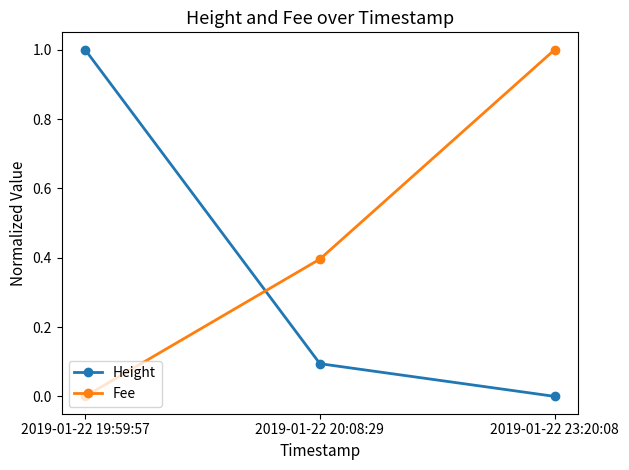

What is the sum of the Fee values at 2019-01-22 23:20:08 and 2019-01-22 19:59:57?

1.0